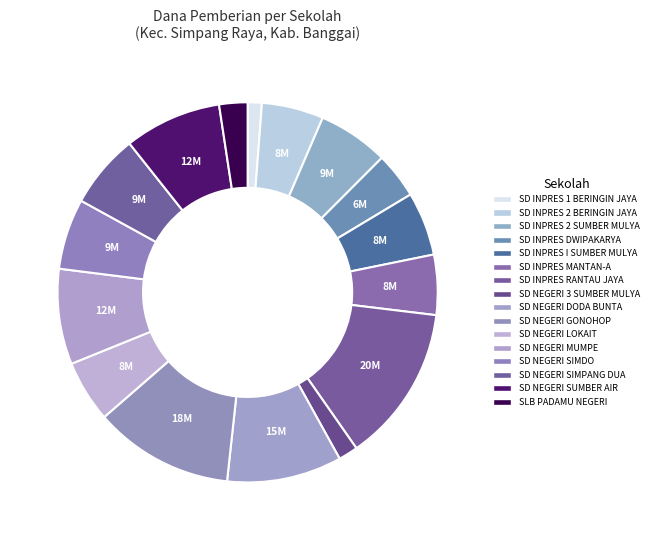

How many segments does this pie chart have?

16